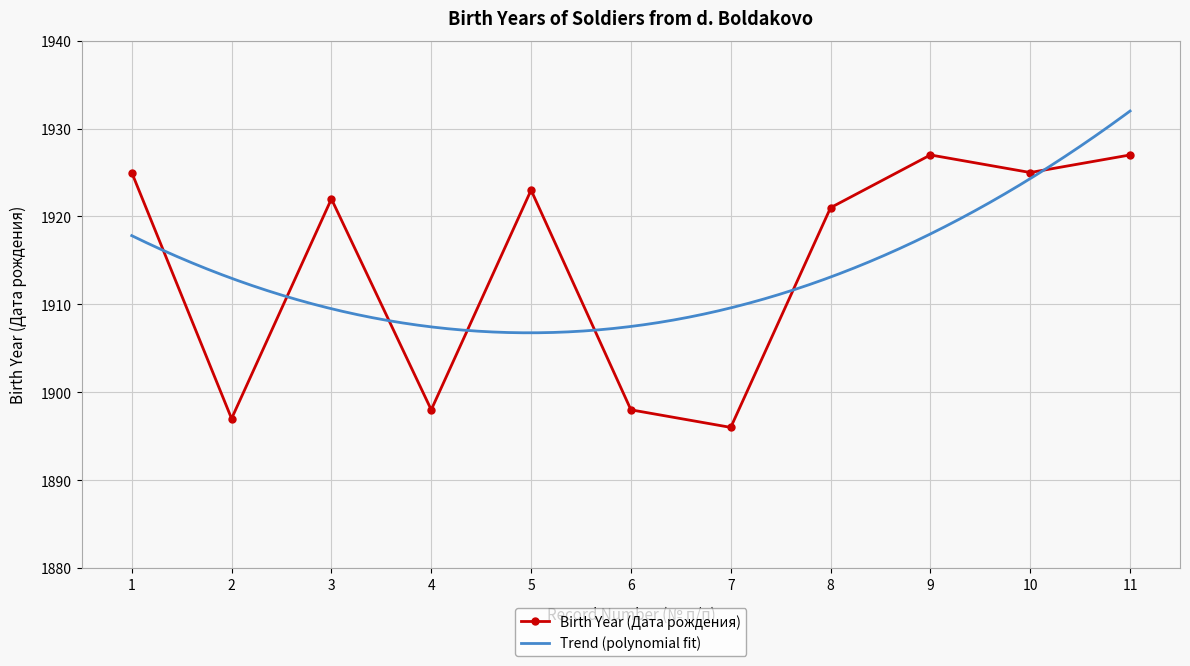

What is the change in value from 6 to 11?

+29